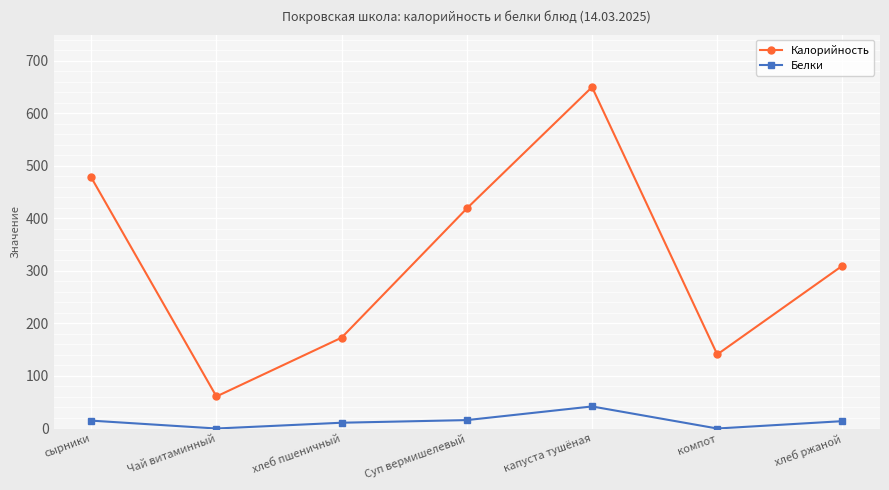

True or false: Белки and Калорийность cross at least once.

False